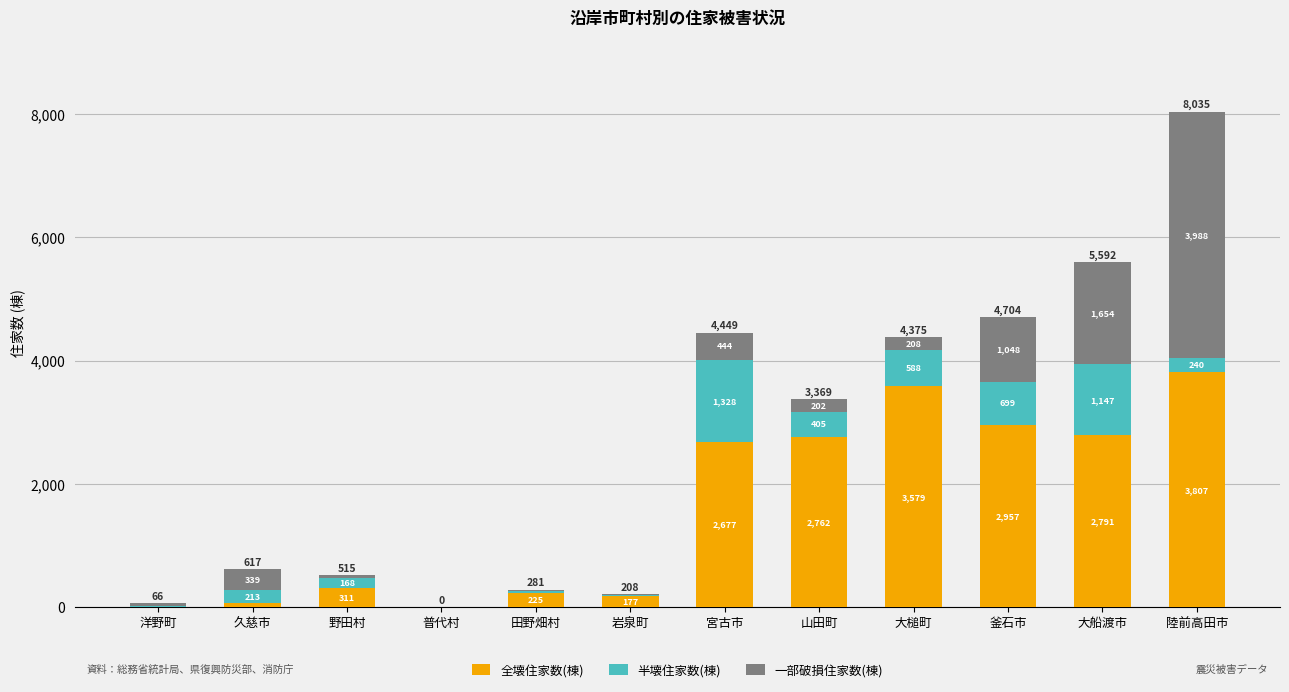

Which category has the highest value in the 全壊住家数(棟) series?

陸前高田市